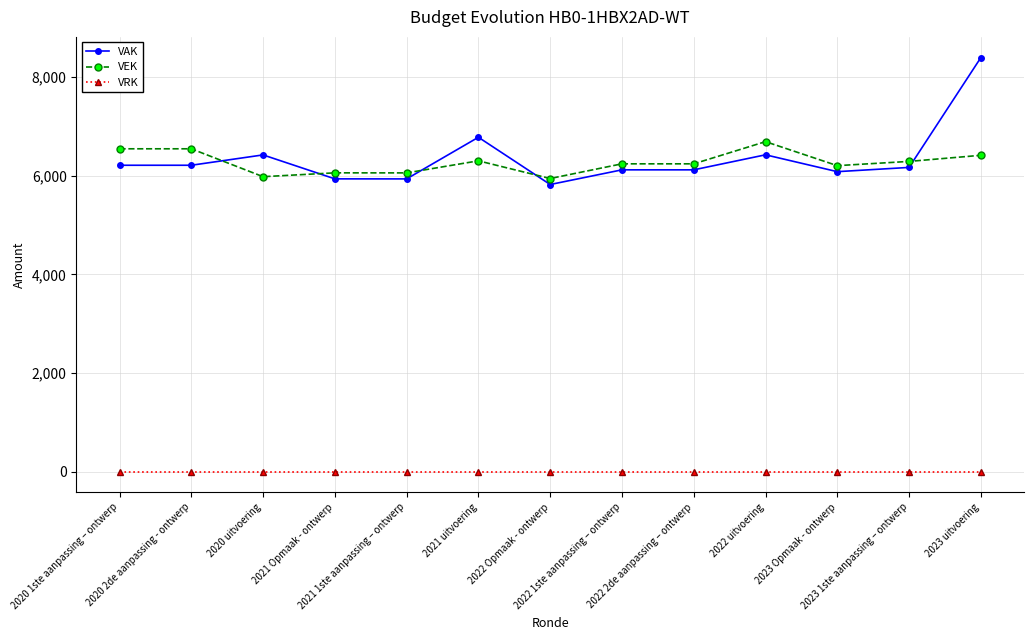

Which series has the largest total across all categories?

VAK